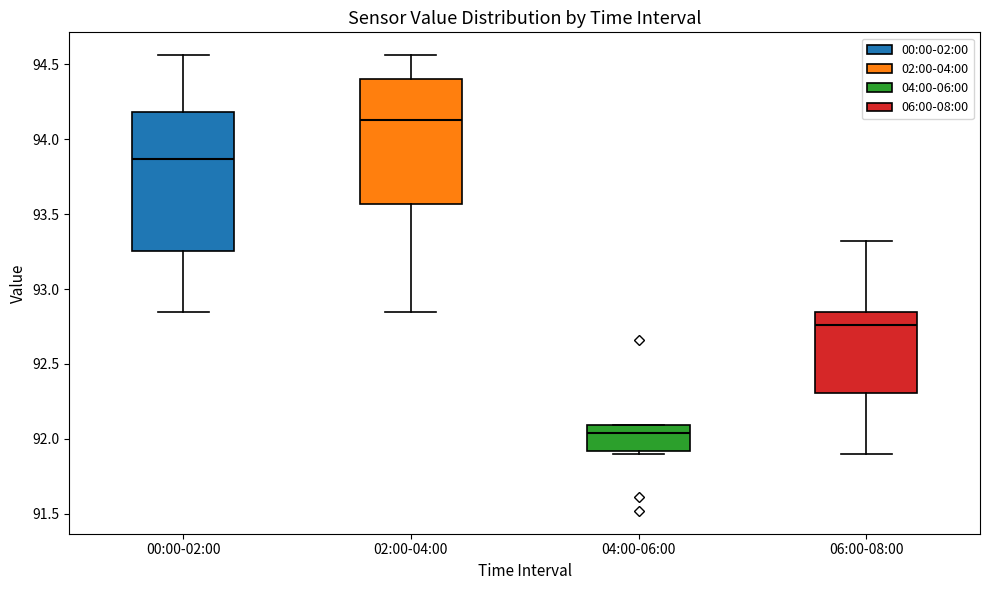

Where is the upper edge of the box for 06:00-08:00 on the y-axis? The values are not printed on the chart, so give them approximately, as read against the axis.

92.85